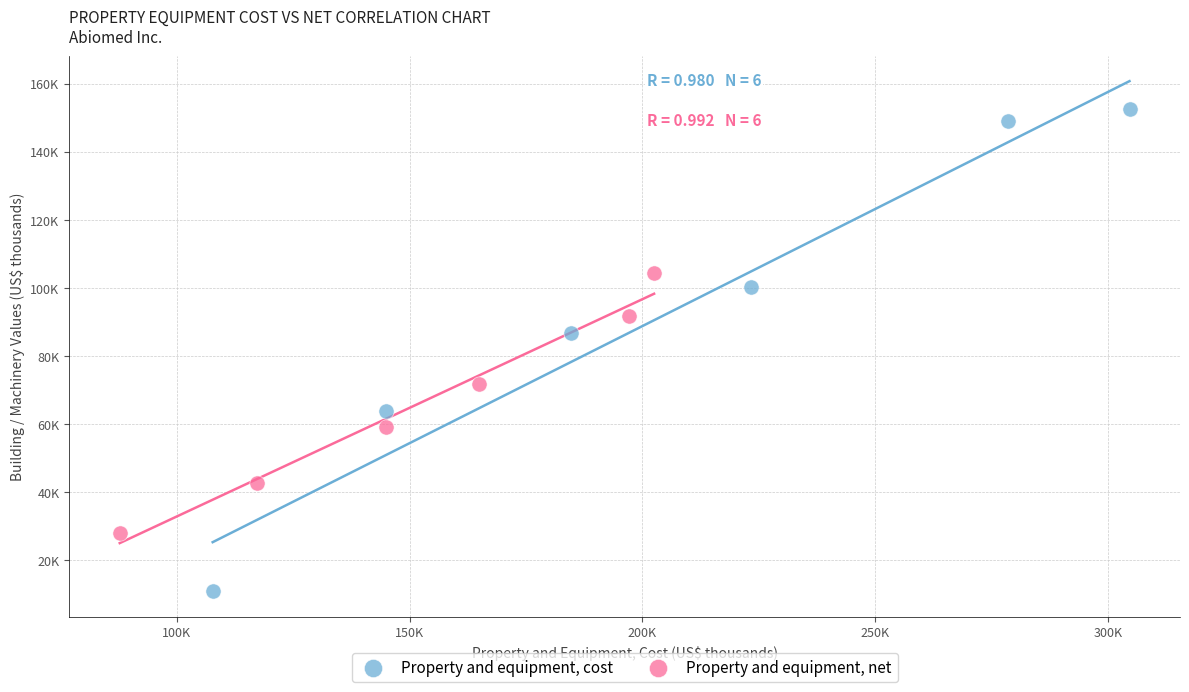

Which series contains the highest Y value?

Property and equipment, cost